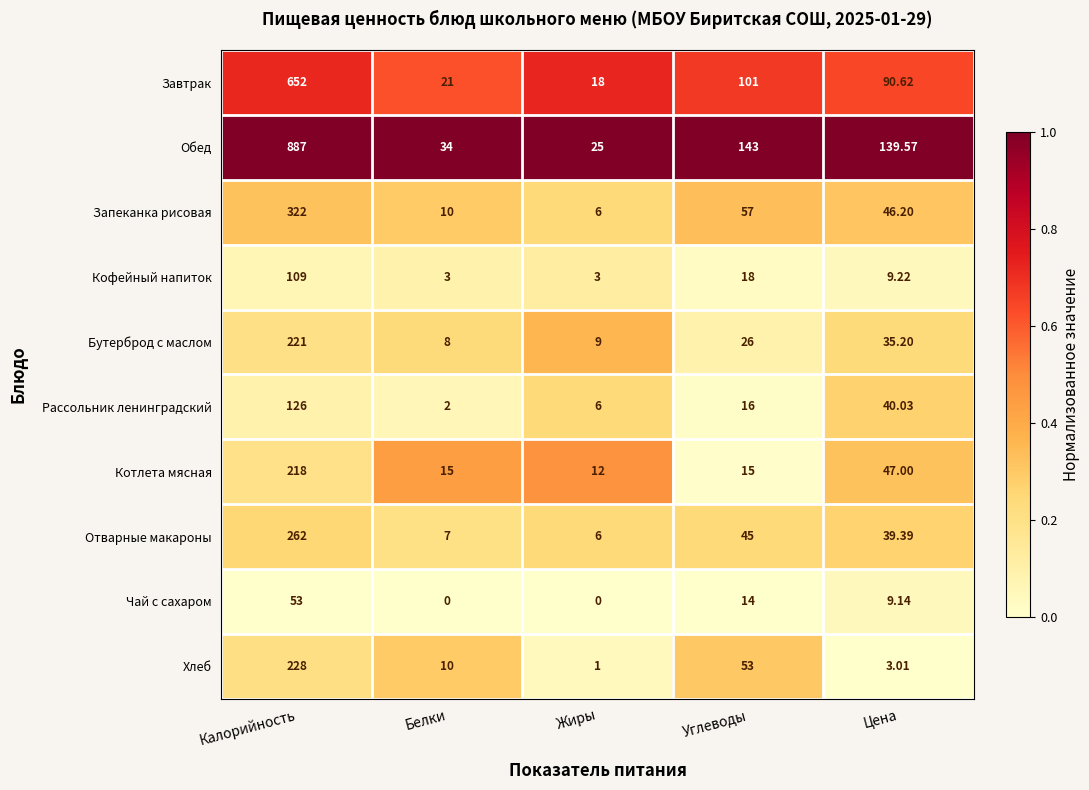

Rank the categories by Отварные макароны value from lowest to highest.

Жиры, Белки, Цена, Углеводы, Калорийность